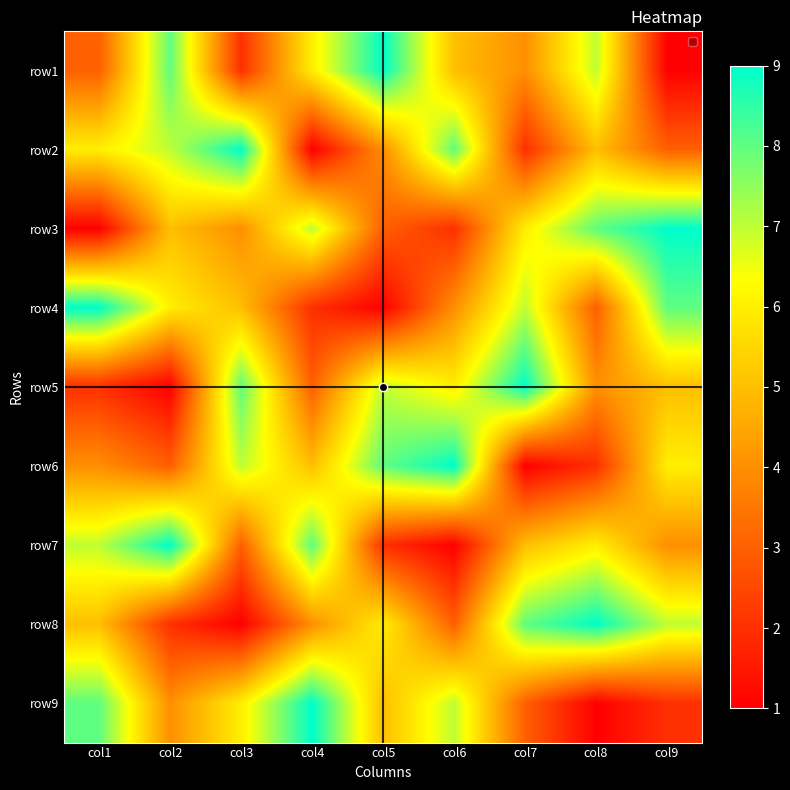

What is the total value across all series at col8?

45